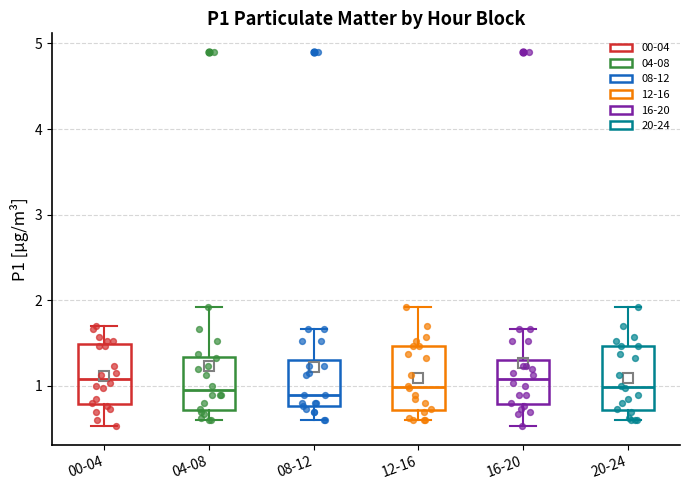

Where is the upper edge of the box for 08-12 on the y-axis? The values are not printed on the chart, so give them approximately, as read against the axis.

1.3